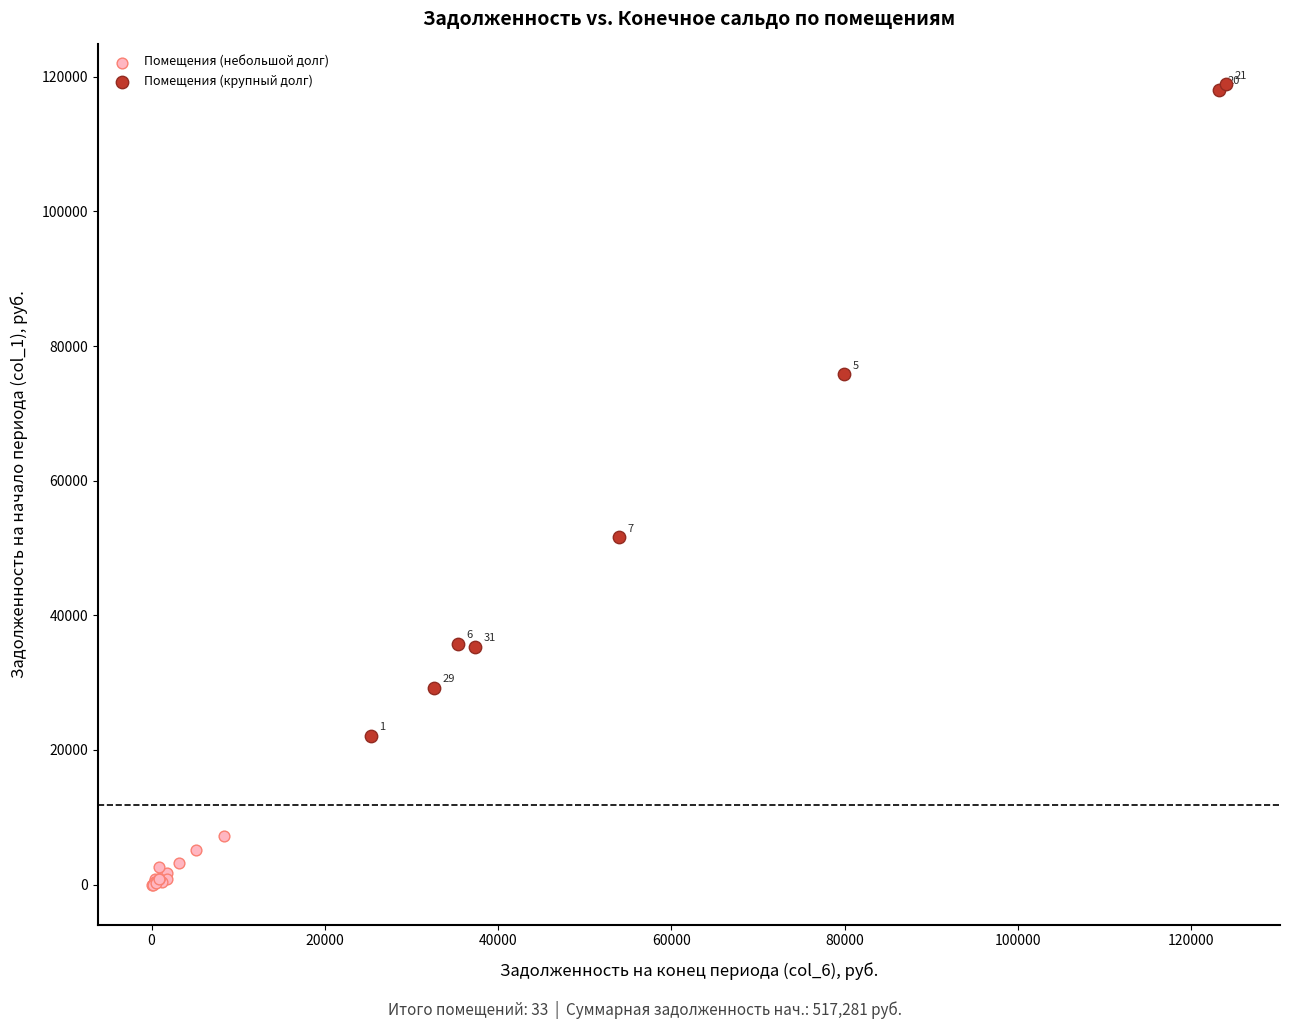

Which series contains the lowest Y value?

Помещения (небольшой долг)